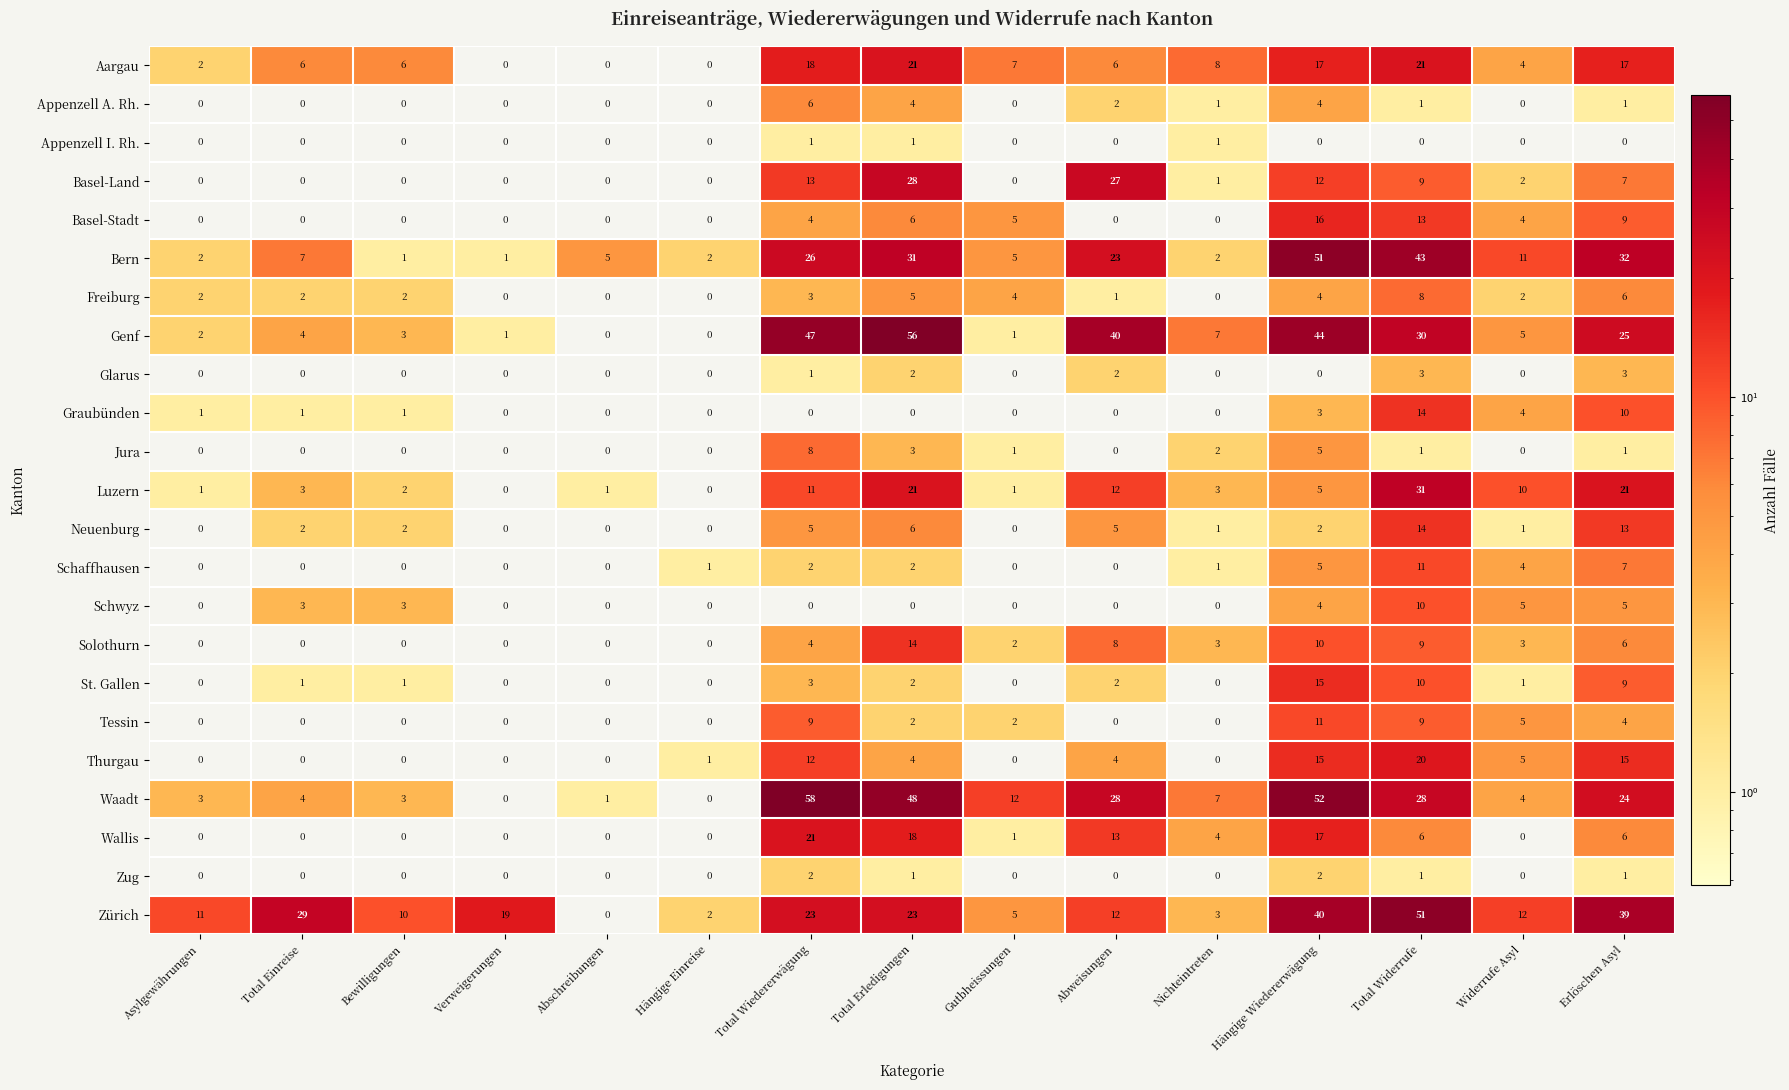

The Tessin series shows 11 at Hängige Wiedererwägung. True or false?

True